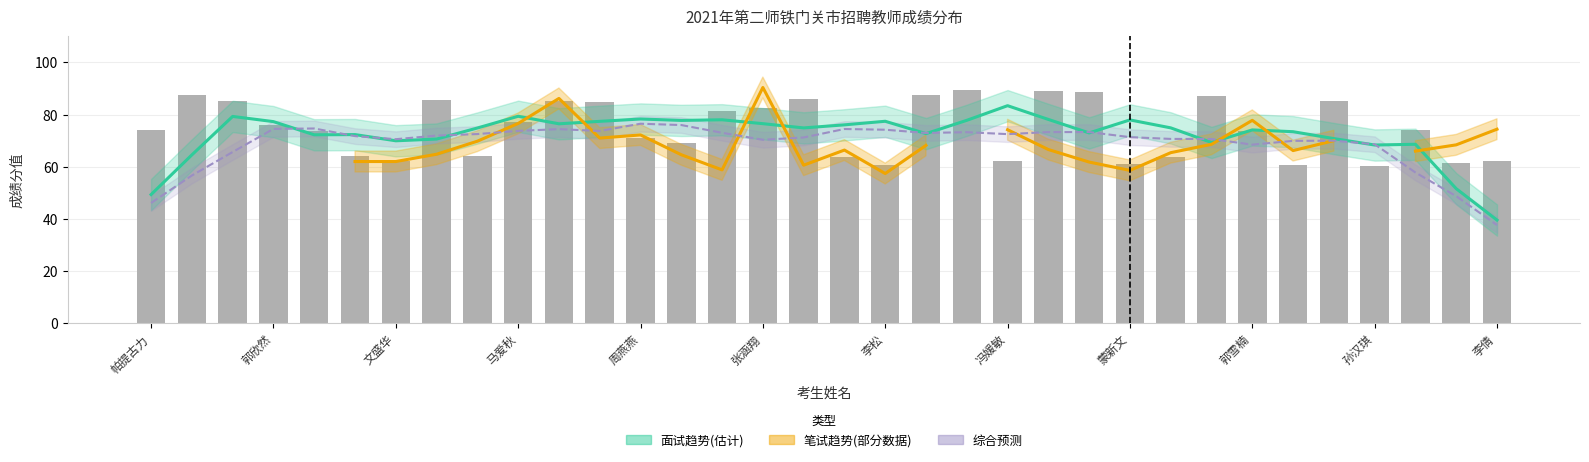

What is the sum of all 面试趋势(估计) values?

2456.5